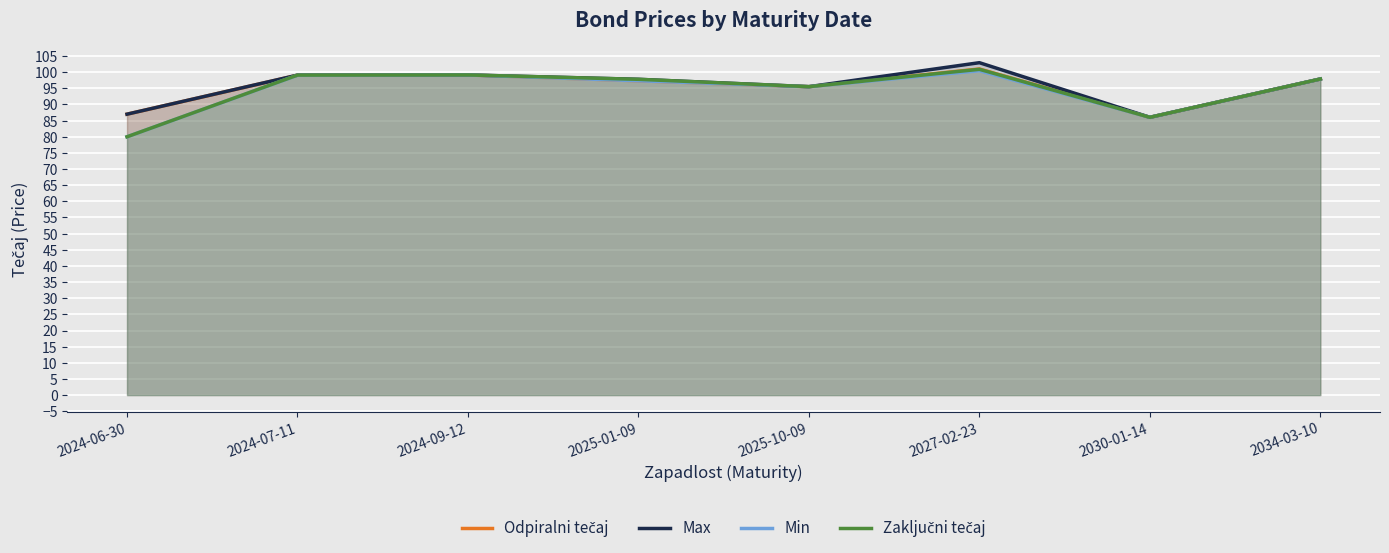

Is the value of Min at 2024-07-11 greater than the value of Odpiralni tečaj at 2024-06-30?

Yes